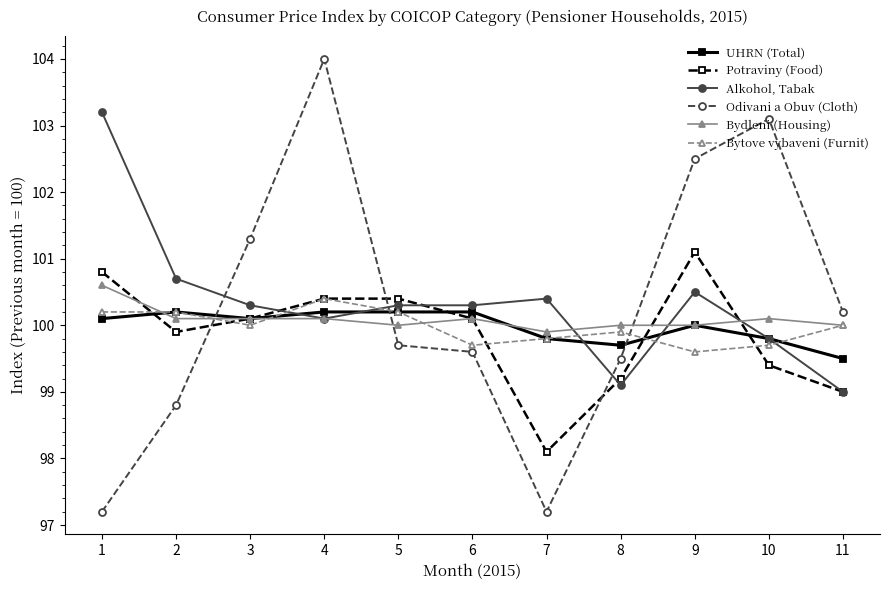

At which label does Bytove vybaveni (Furnit) reach its minimum?

9